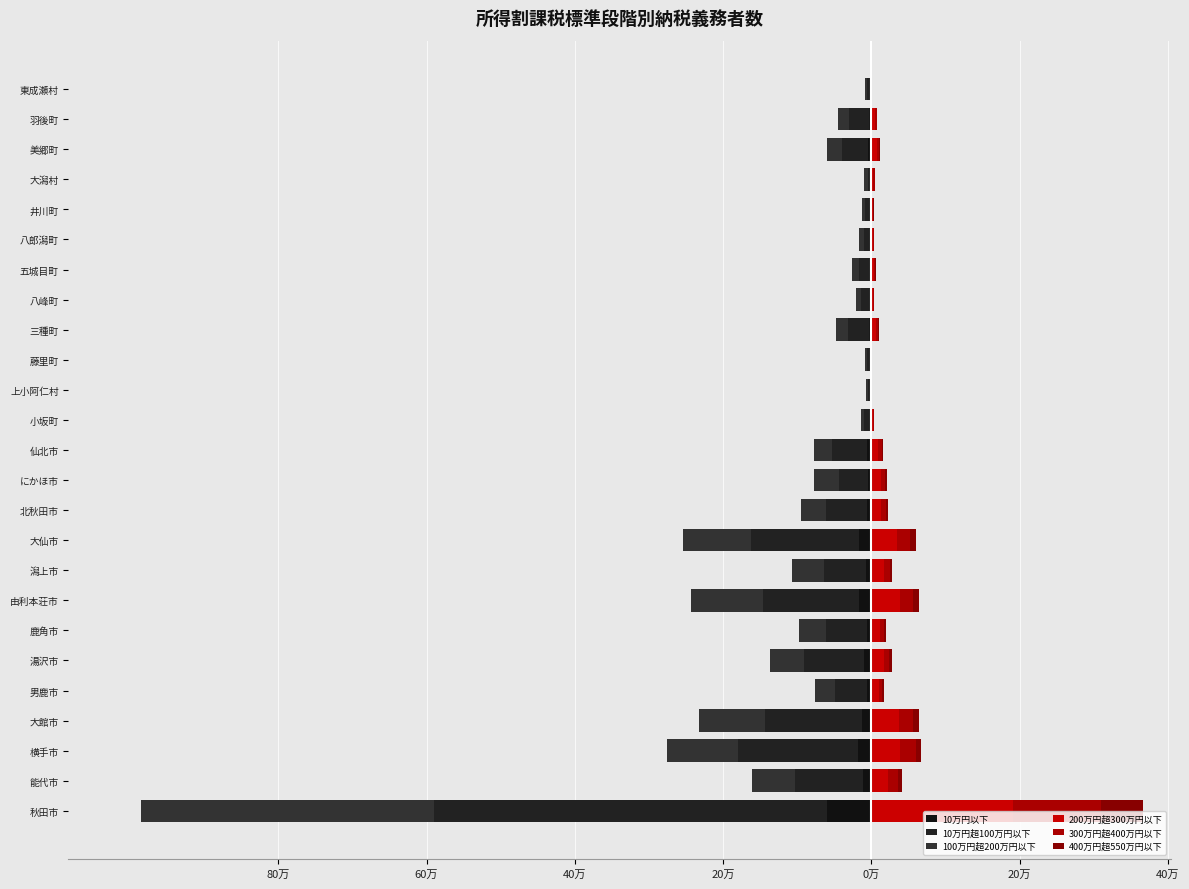

What is the spread (max minus min) of values at 秋田市?

72086